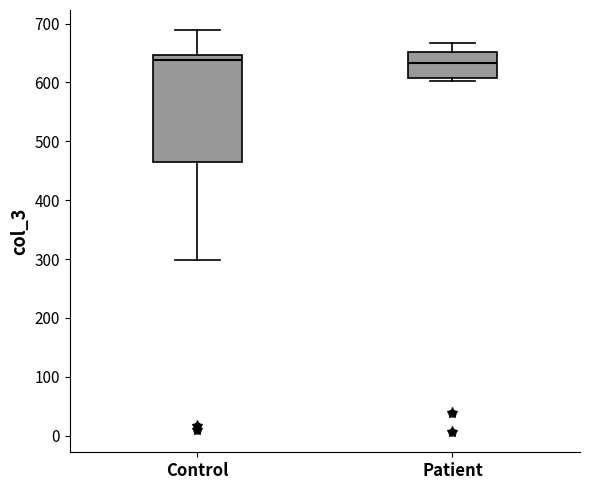

Where is the lower edge of the box for Control on the y-axis? The values are not printed on the chart, so give them approximately, as read against the axis.

470